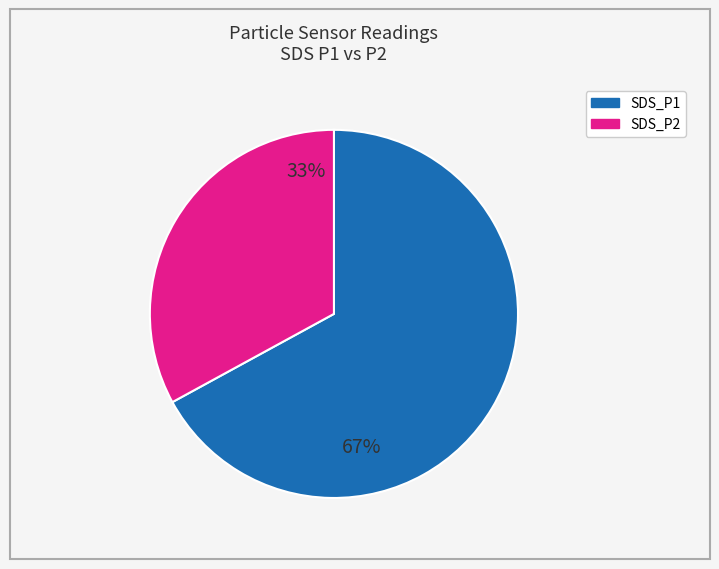

How many slices are in this pie chart?

2